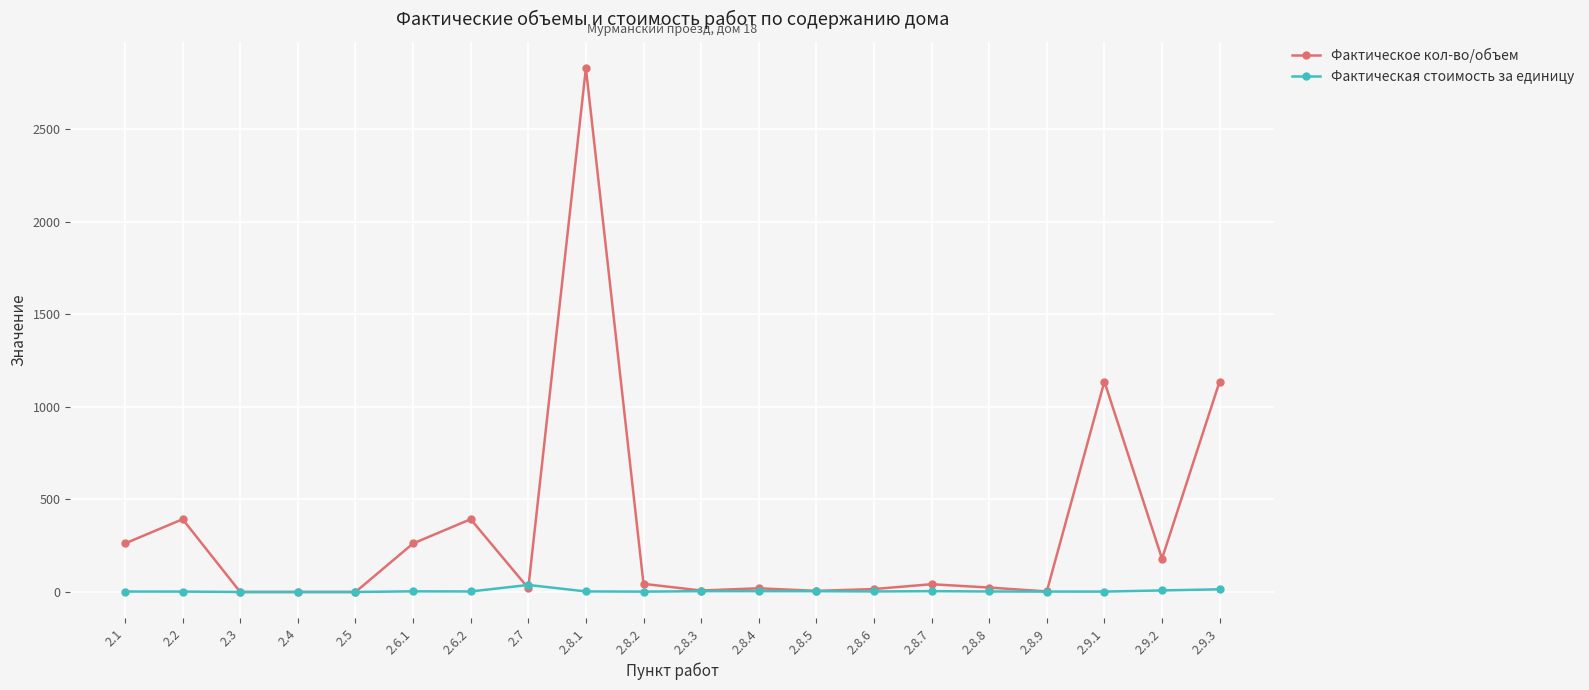

Which series has the widest spread of values?

Фактическое кол-во/объем